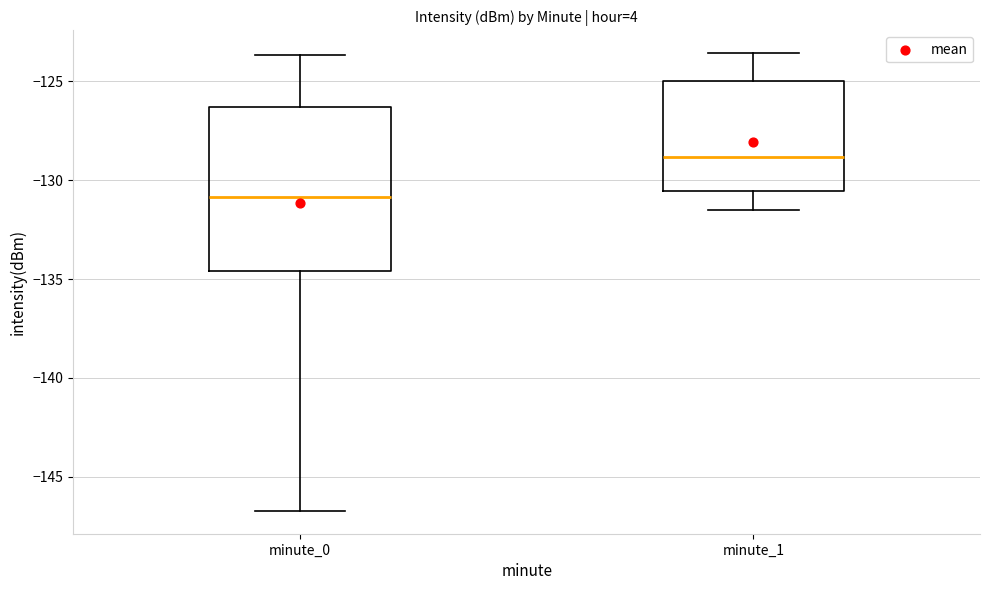

Which box has the highest median line?

minute_1